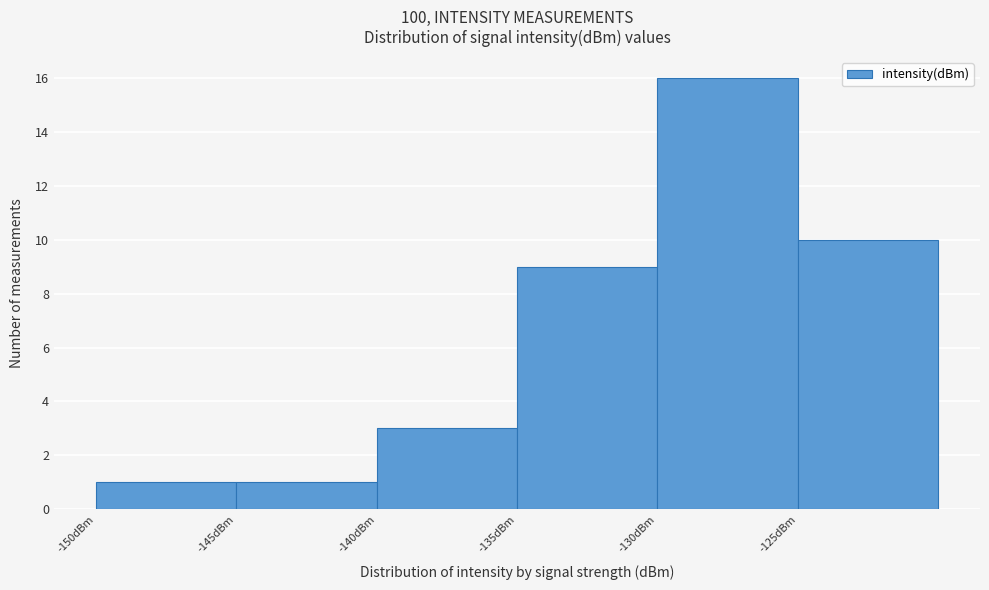

What is the height of the bar covering -140 to -135 on the x-axis? The values are not printed on the chart, so give them approximately, as read against the axis.

3